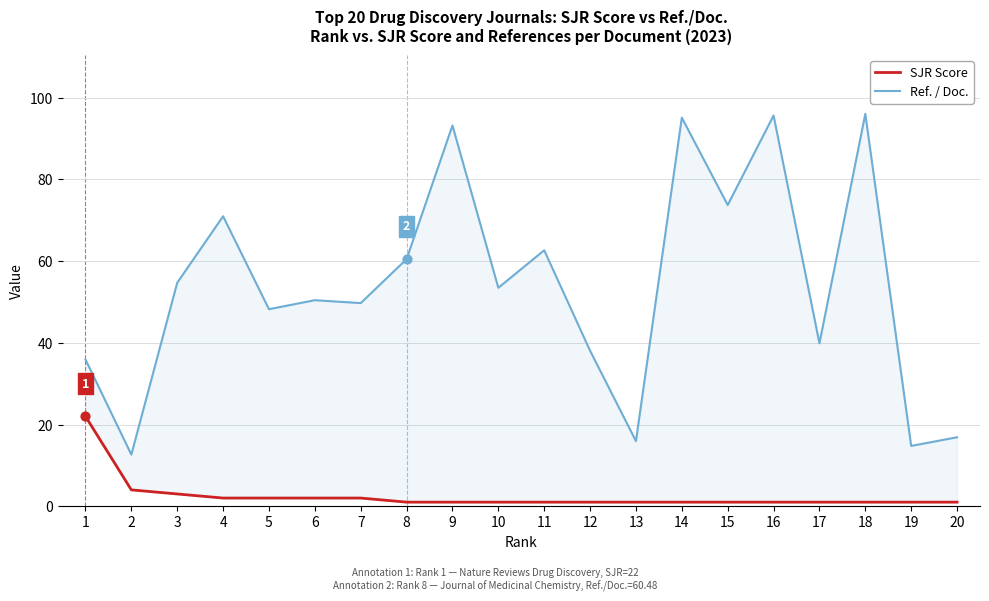

Which series reaches the maximum Y coordinate?

Ref. / Doc.